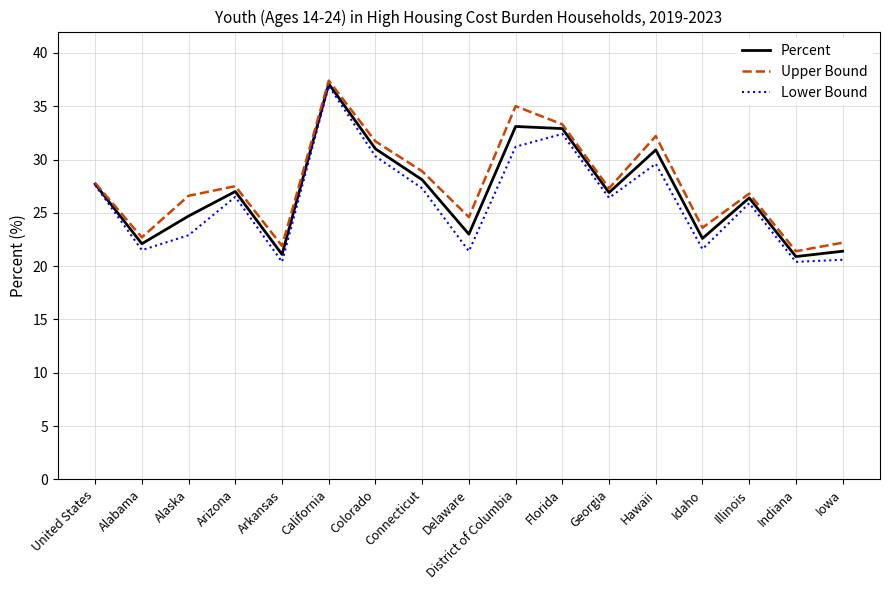

At which label does Lower Bound first exceed 26?

United States